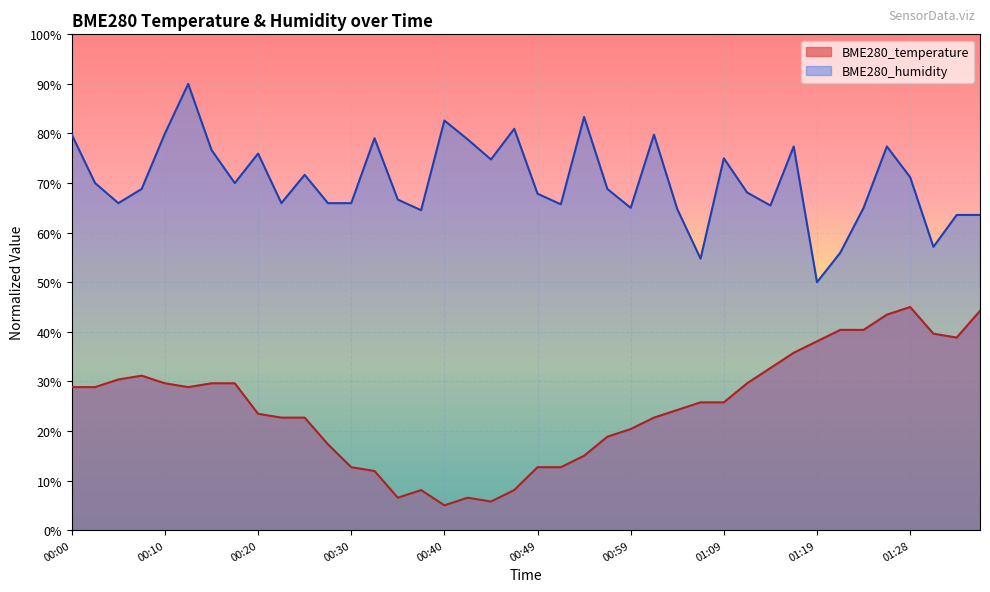

Is the value of BME280_humidity at 00:54 greater than the value of BME280_temperature at 00:00?

Yes